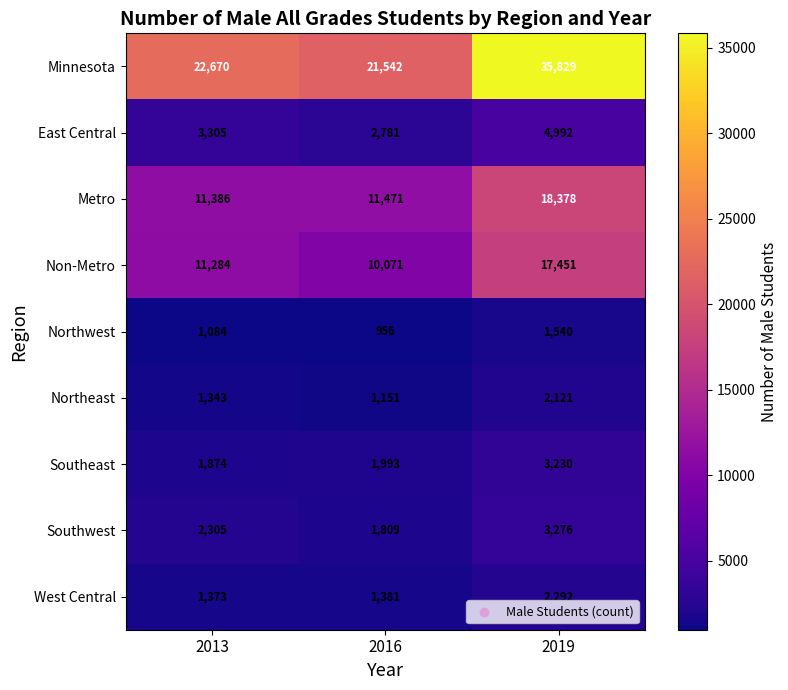

What value does the Southeast series have at 2013, to the nearest 50?

1850